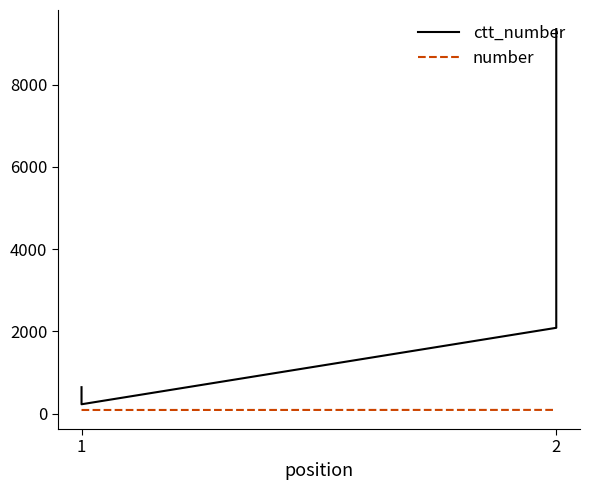

Where is the first local minimum for ctt_number?

1